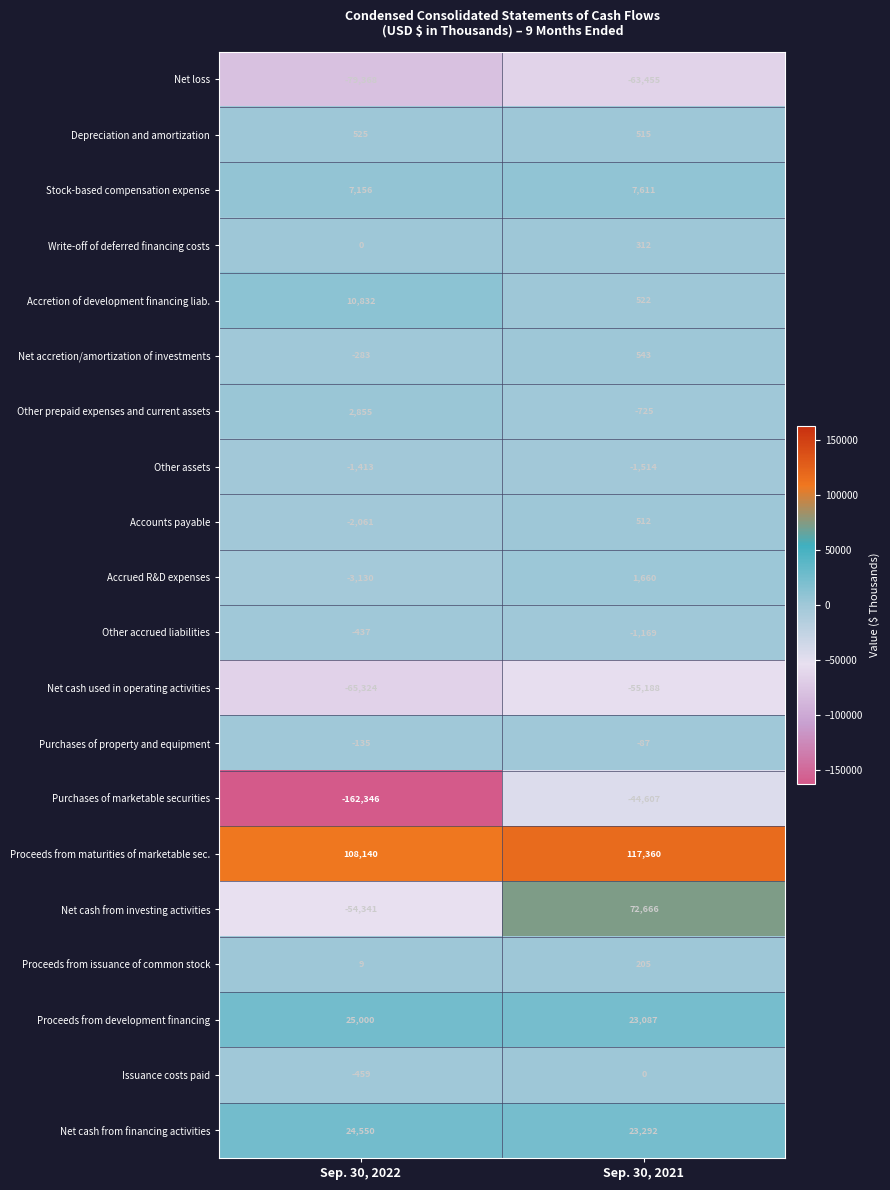

What is the spread (max minus min) of values at Sep. 30, 2021?

180815